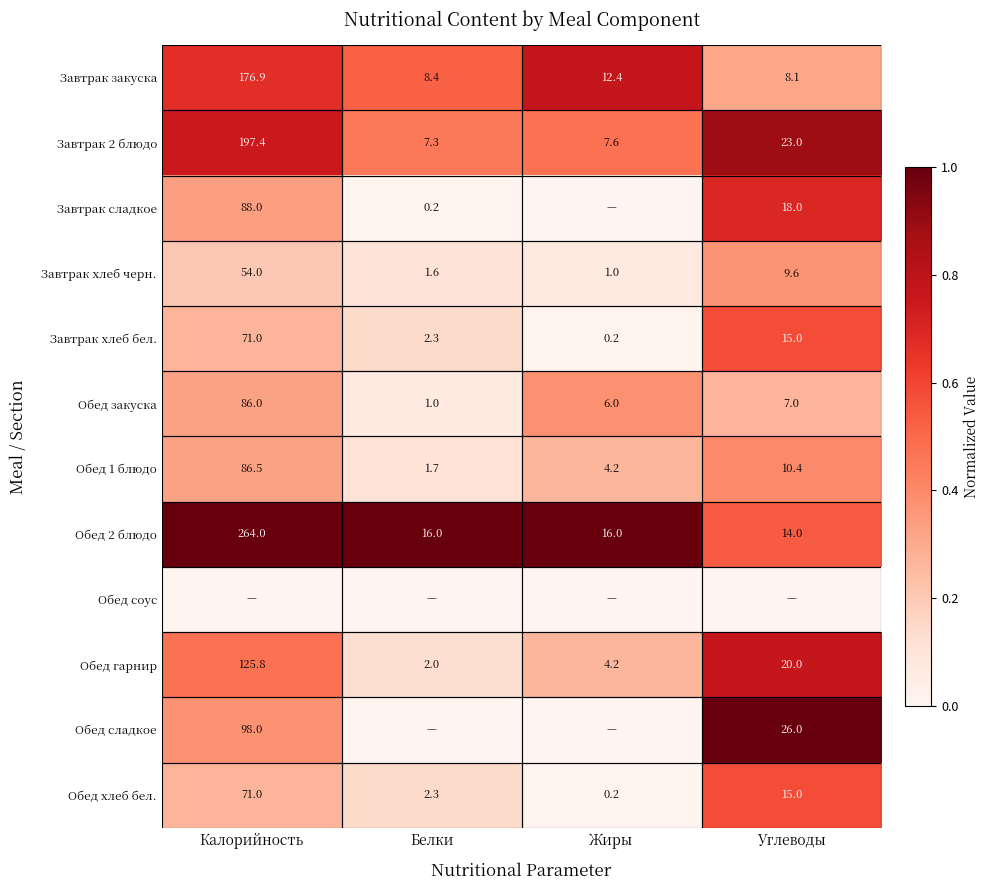

At which label is Обед хлеб бел. closest to 35?

Углеводы